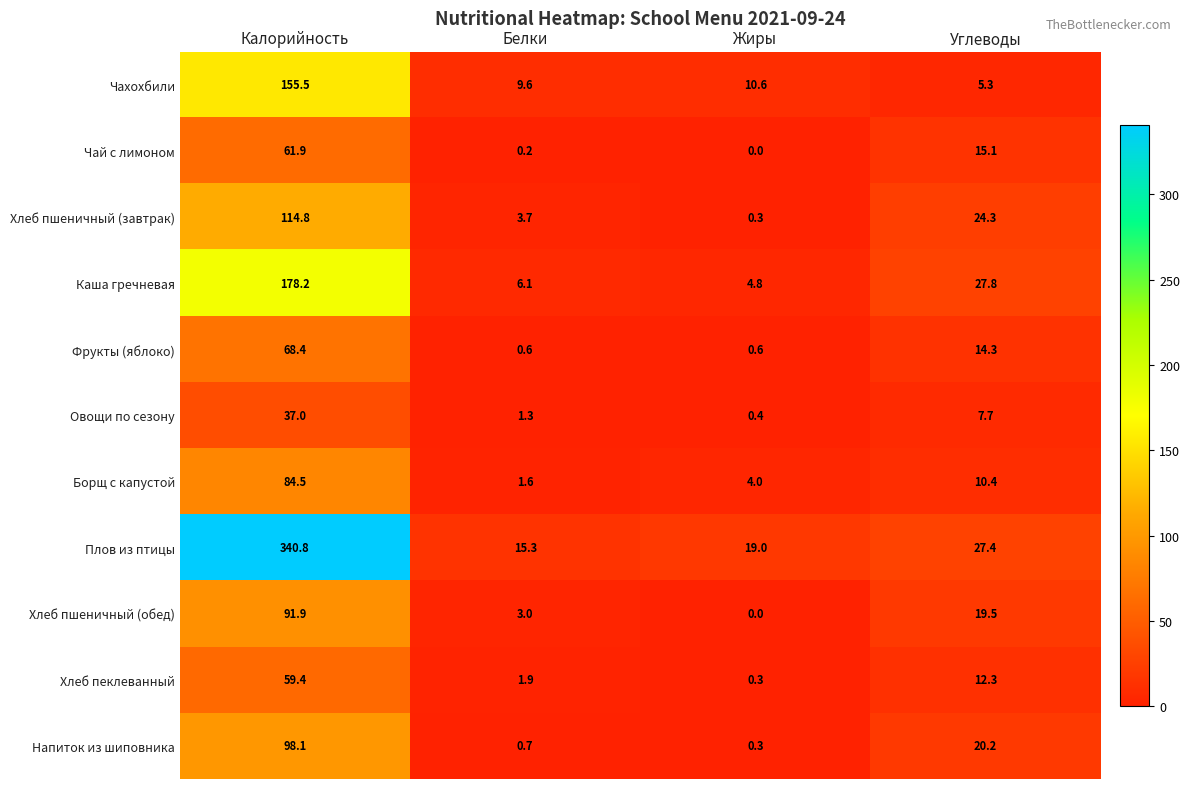

At which label does Хлеб пшеничный (обед) first exceed 19?

Калорийность